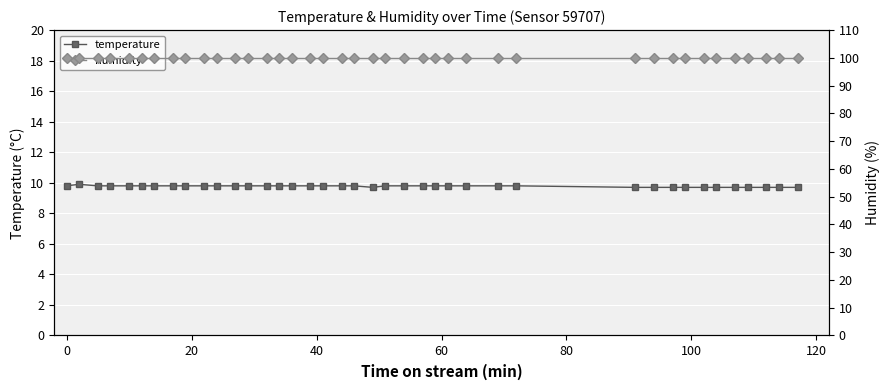

What is the greatest value displayed?

99.9